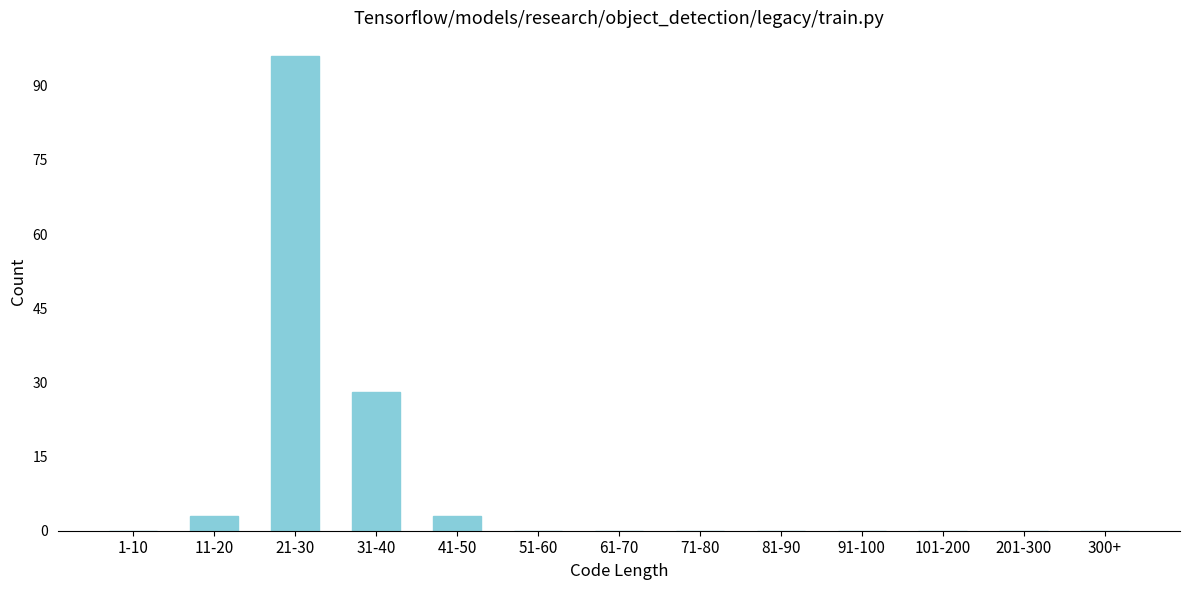

Reading right to left, what are all the values shown in this chart?

300+=0	201-300=0	101-200=0	91-100=0	81-90=0	71-80=0	61-70=0	51-60=0	41-50=3	31-40=28	21-30=96	11-20=3	1-10=0